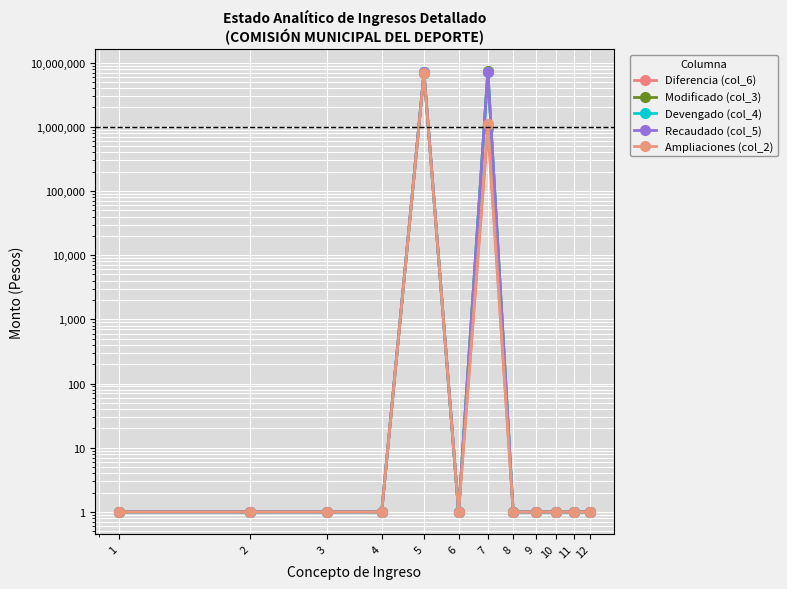

Between 10 and 1, which is larger?

10